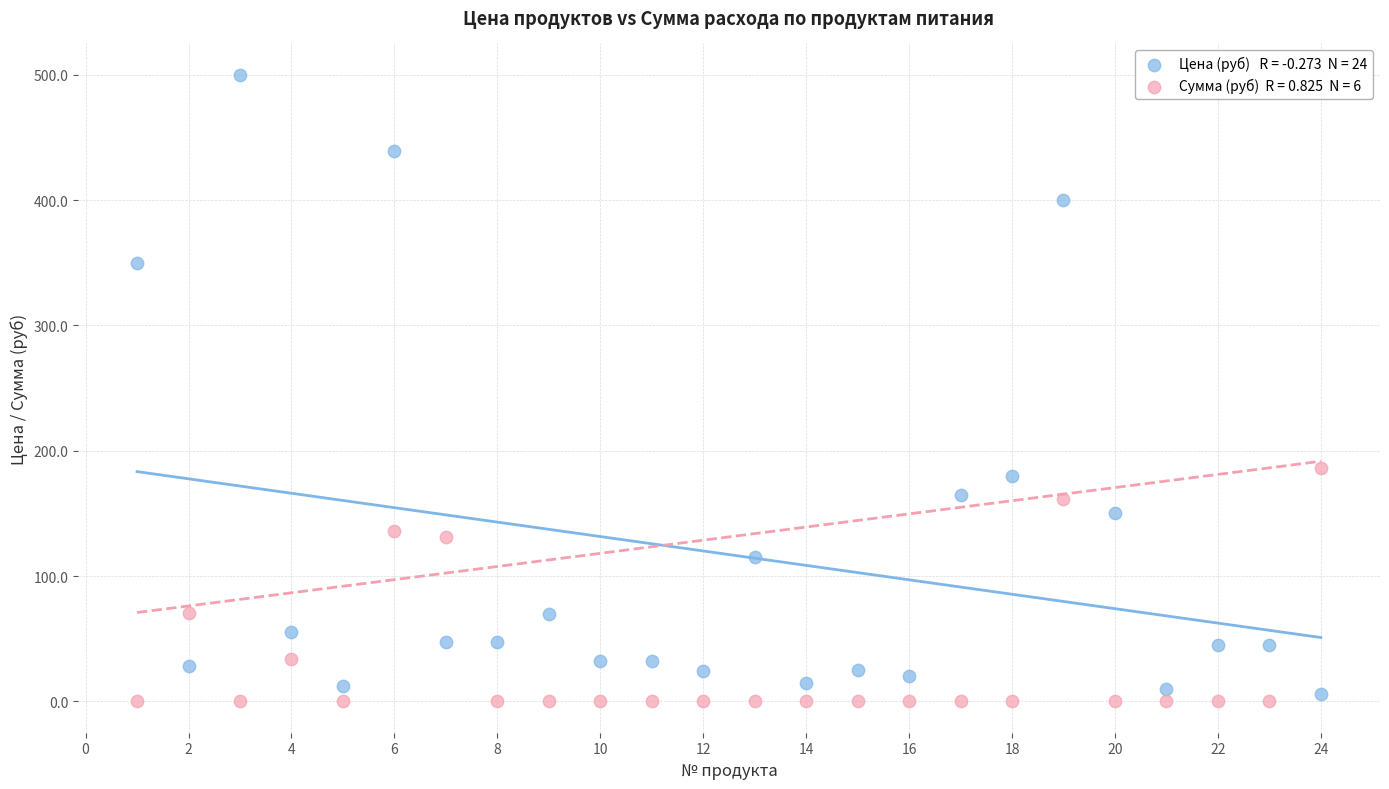

Across all series, what Y value is closest to 250?

186.0